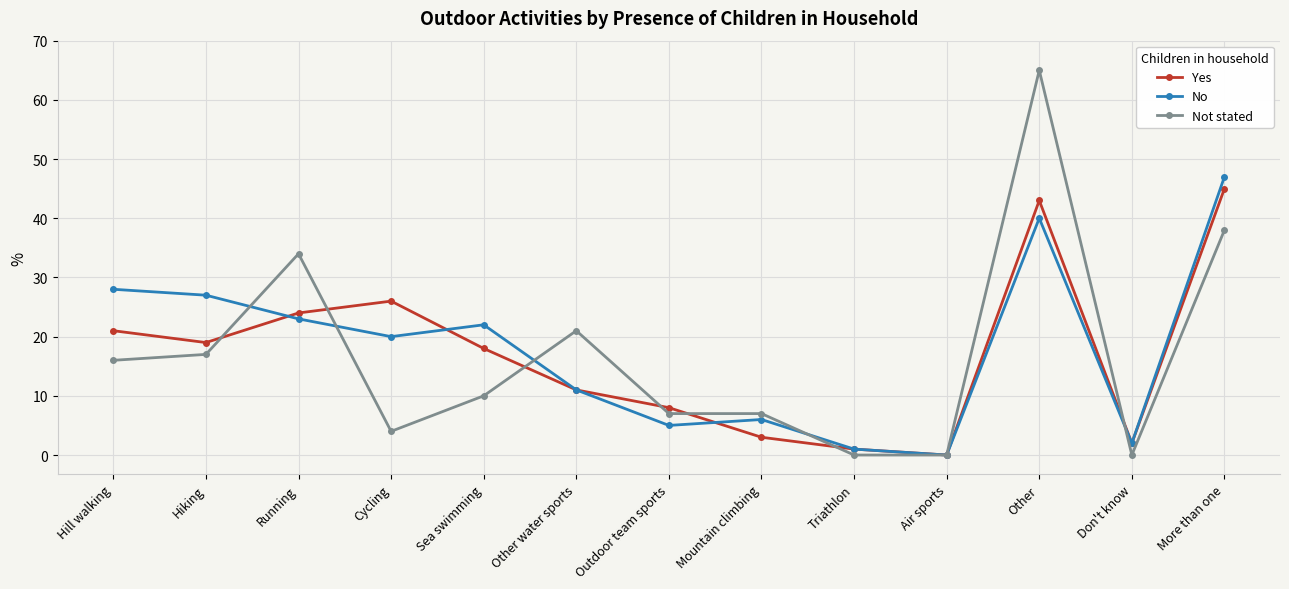

At which category does the chart reach its peak across all series?

Other